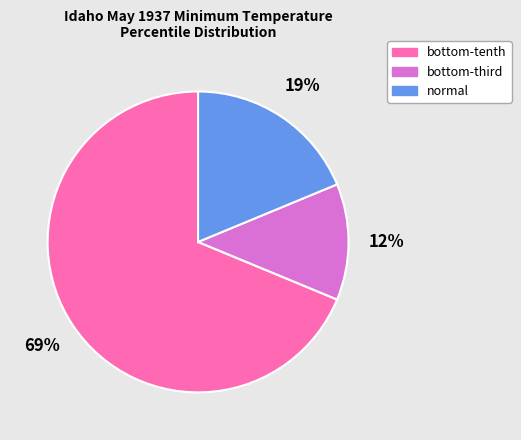

Which category accounts for the majority?

bottom-tenth